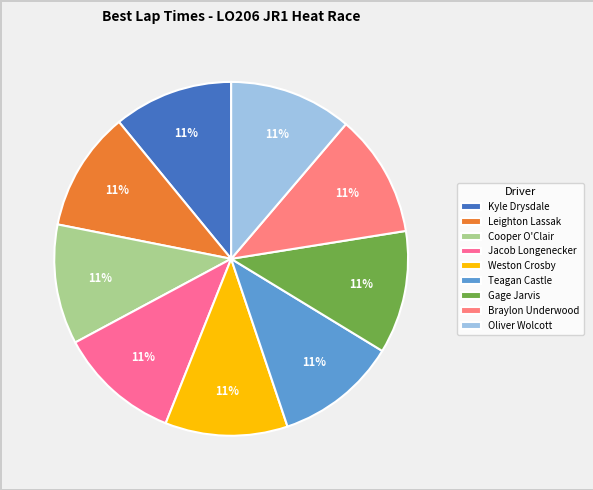

Count the number of slices in the pie.

9